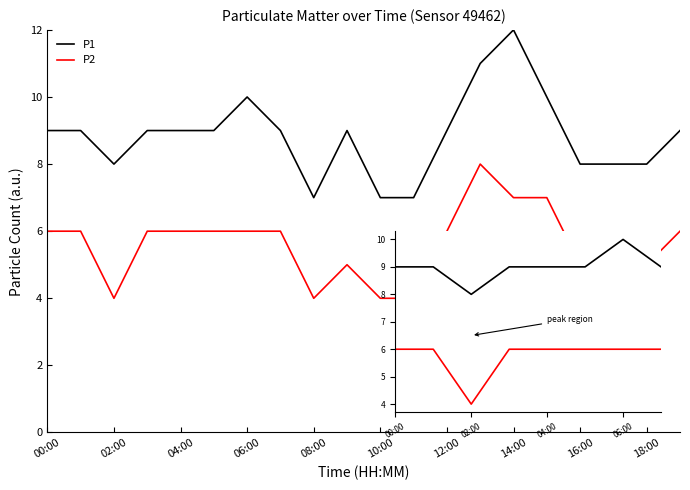

Which series has the largest total across all categories?

P1